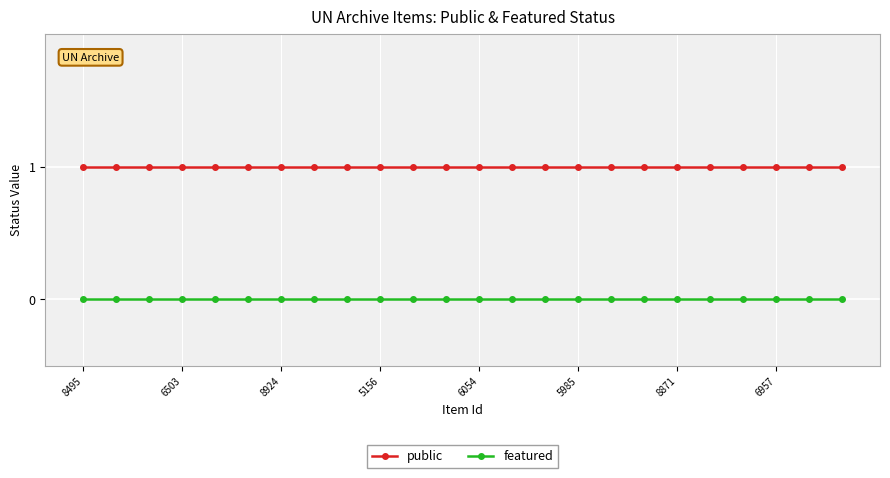

True or false: featured and public intersect in this chart.

False